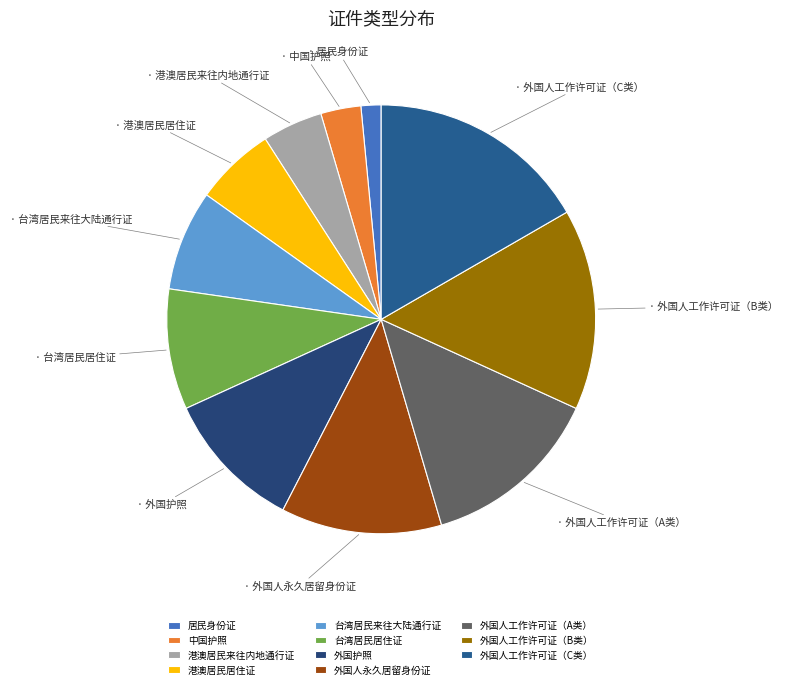

What percentage is NOT represented by 外国人工作许可证（B类）?

84.8%